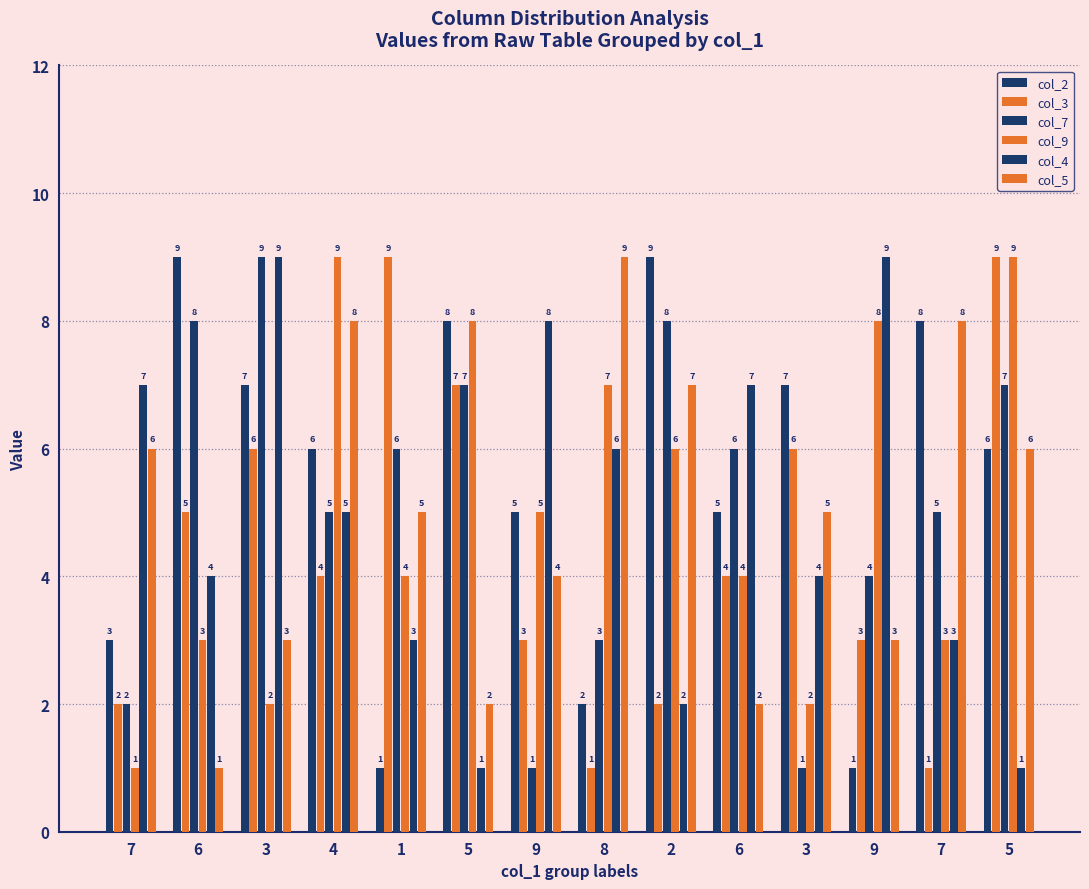

Does the chart contain any negative values?

No